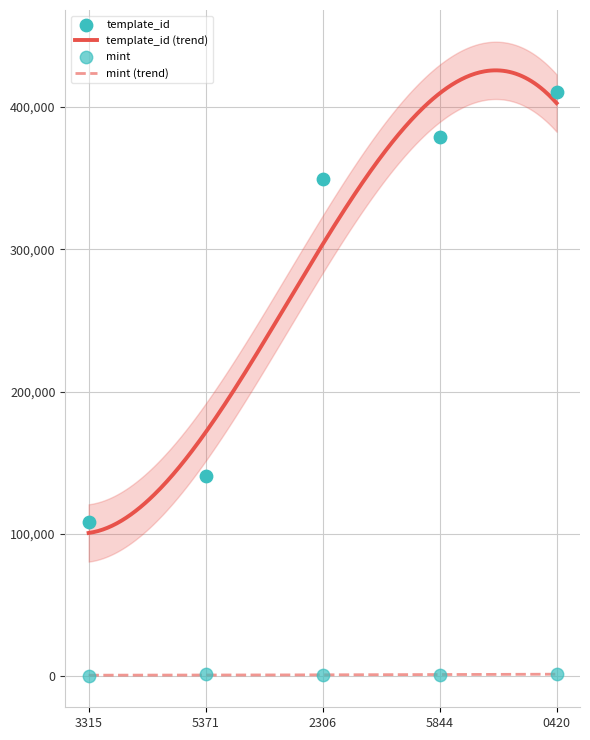

Which series contains the lowest Y value?

mint